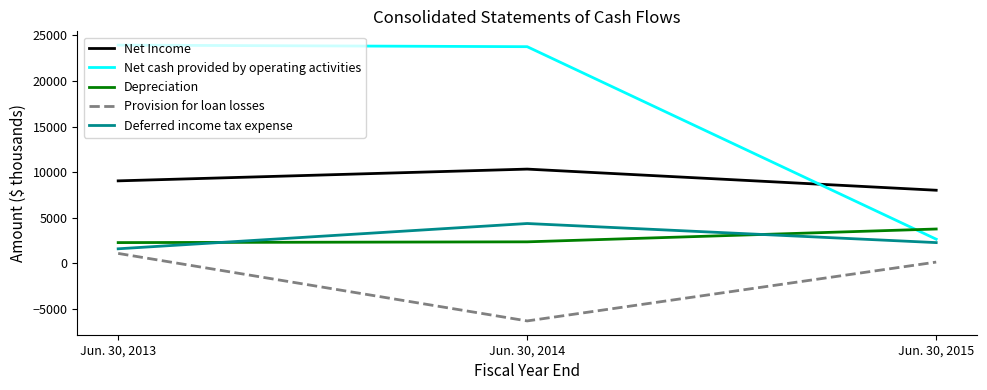

List the series in order of their peak value, highest first.

Net cash provided by operating activities, Net Income, Deferred income tax expense, Depreciation, Provision for loan losses